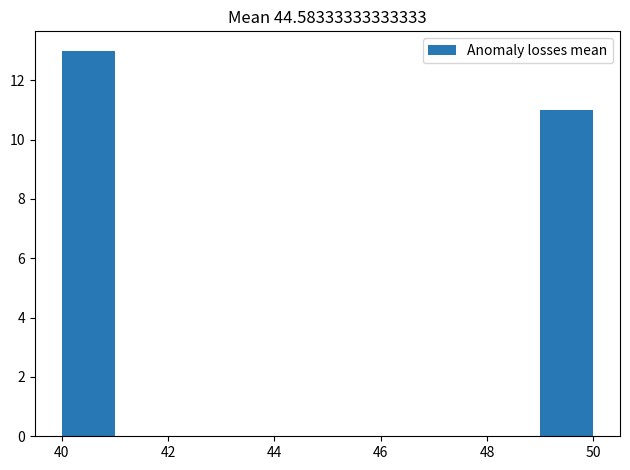

Reading left to right, transcribe this chart: for each bar, give the range it covers on the x-axis and its height. The values are not printed on the chart, so give them approximately, as read against the axis.

40 to 41: 13
41 to 42: 0
42 to 43: 0
43 to 44: 0
44 to 45: 0
45 to 46: 0
46 to 47: 0
47 to 48: 0
48 to 49: 0
49 to 50: 11